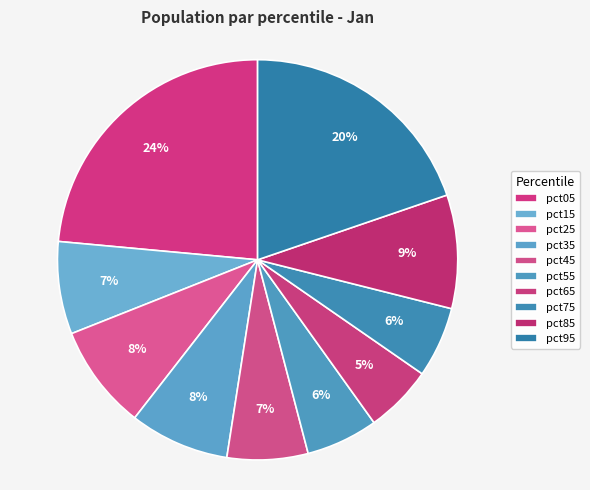

How many slices are in this pie chart?

10